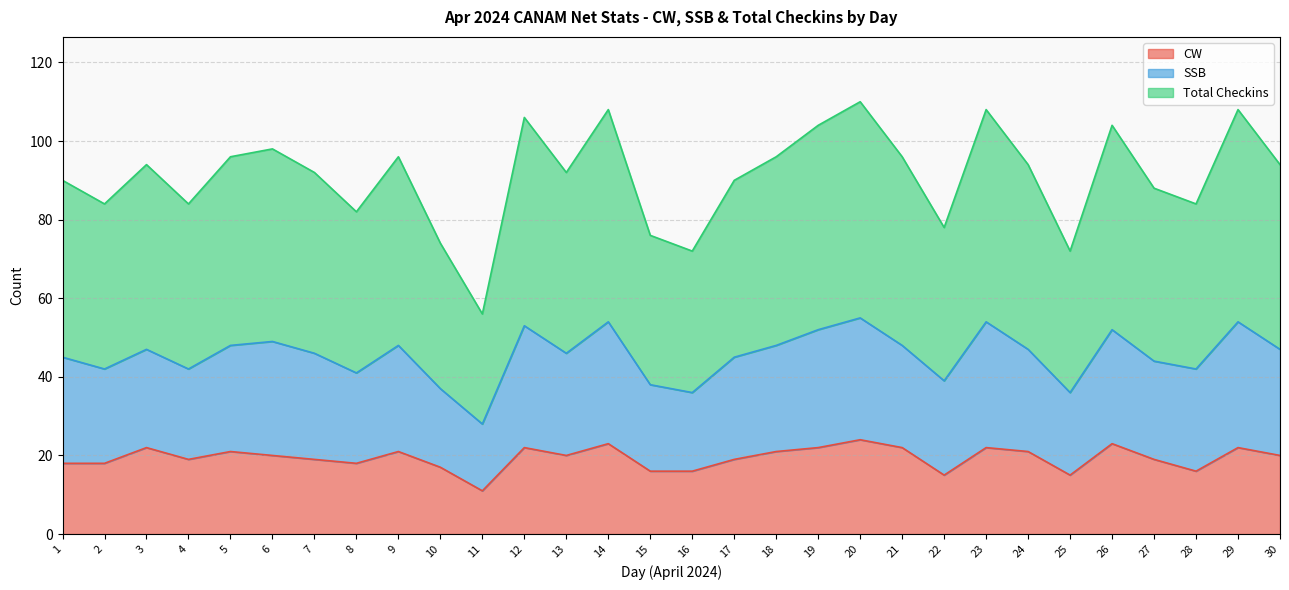

At which label does Total Checkins reach its minimum?

11